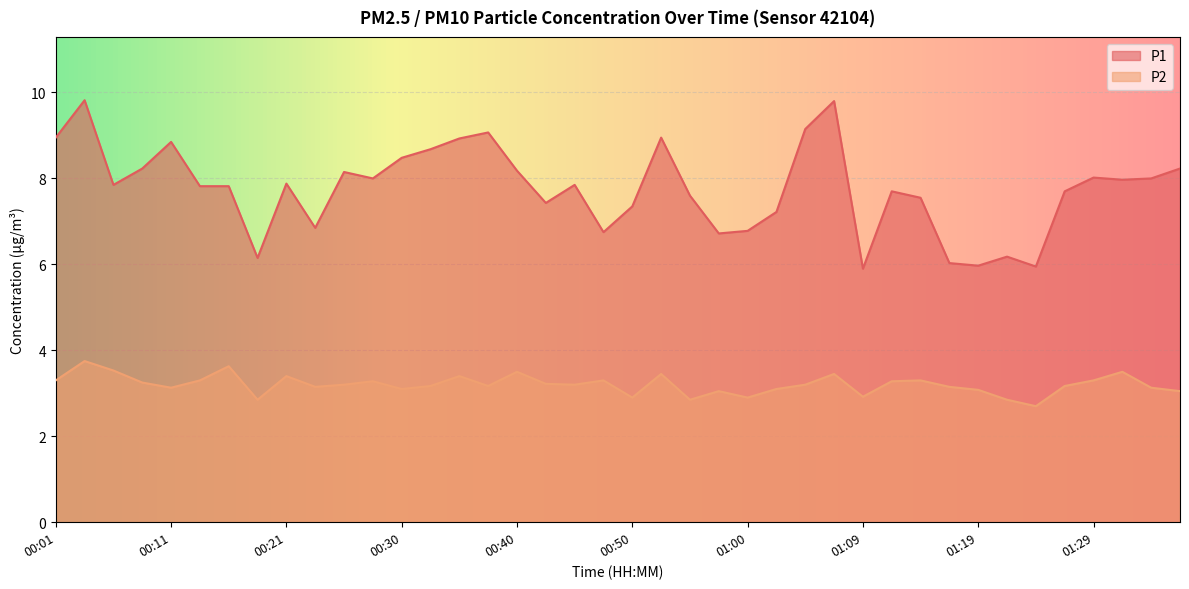

What is the difference between the highest and lowest values at 00:40?

4.7